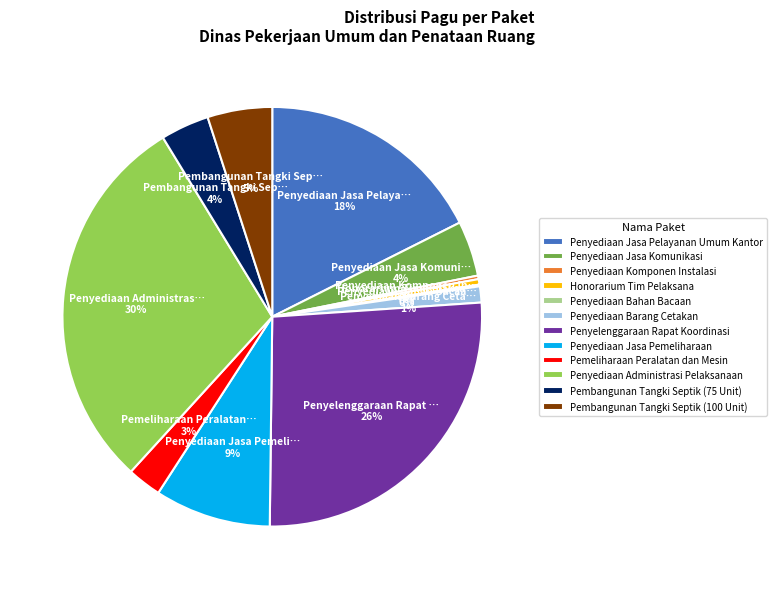

Which category has the biggest portion of the pie?

Penyediaan Administrasi Pelaksanaan